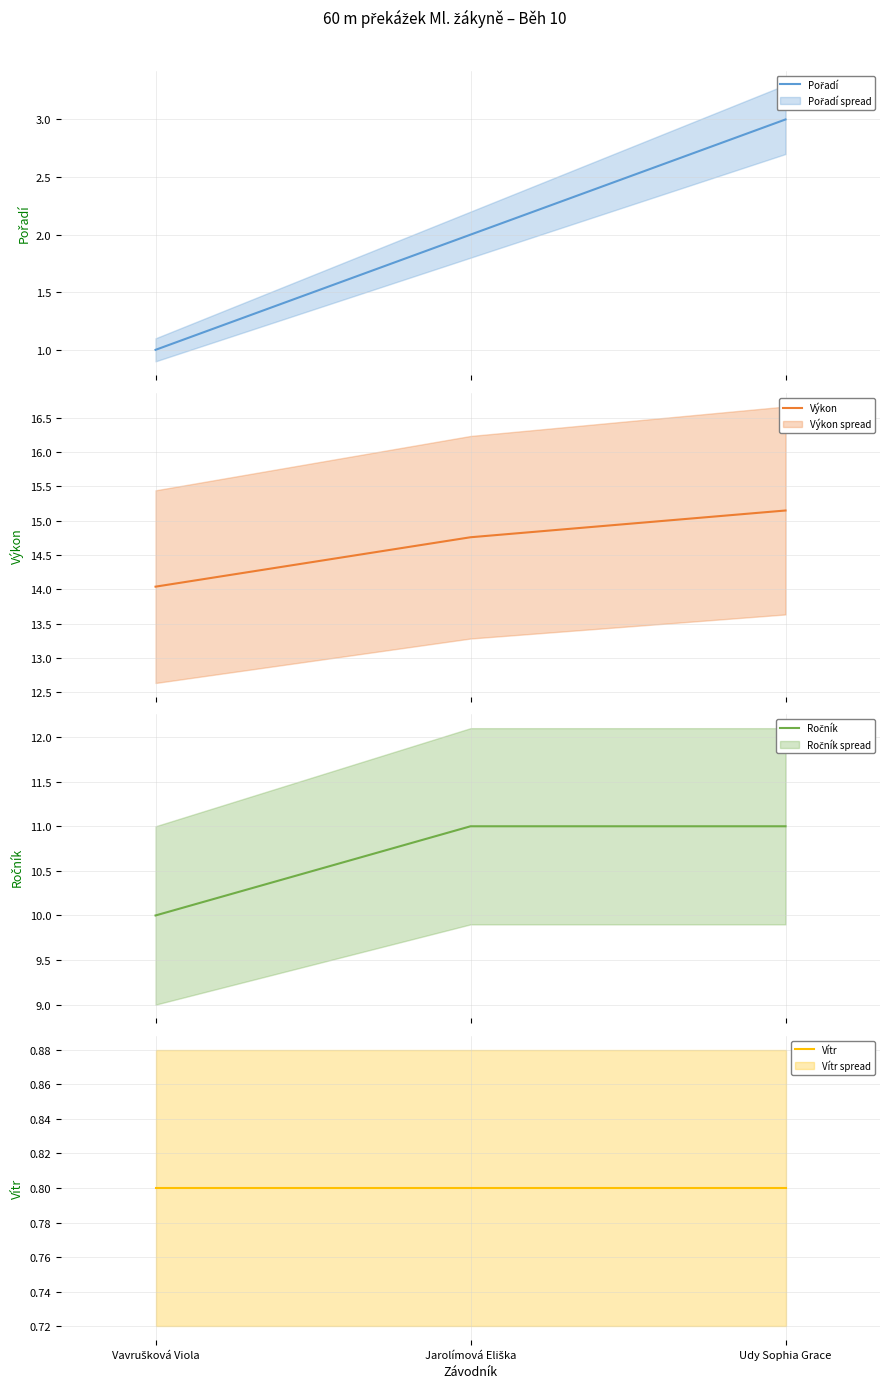

What is the spread (max minus min) of values at Udy Sophia Grace?

14.3